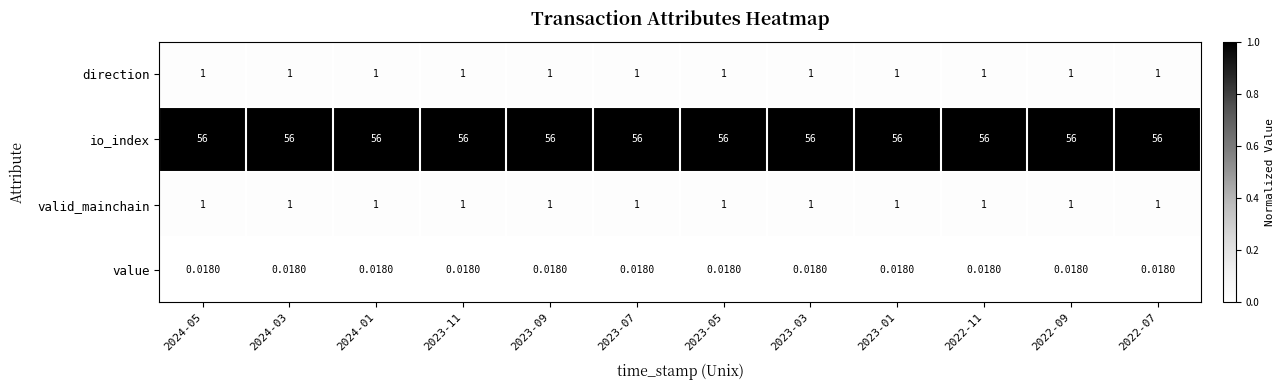

Which series has the largest total across all categories?

io_index